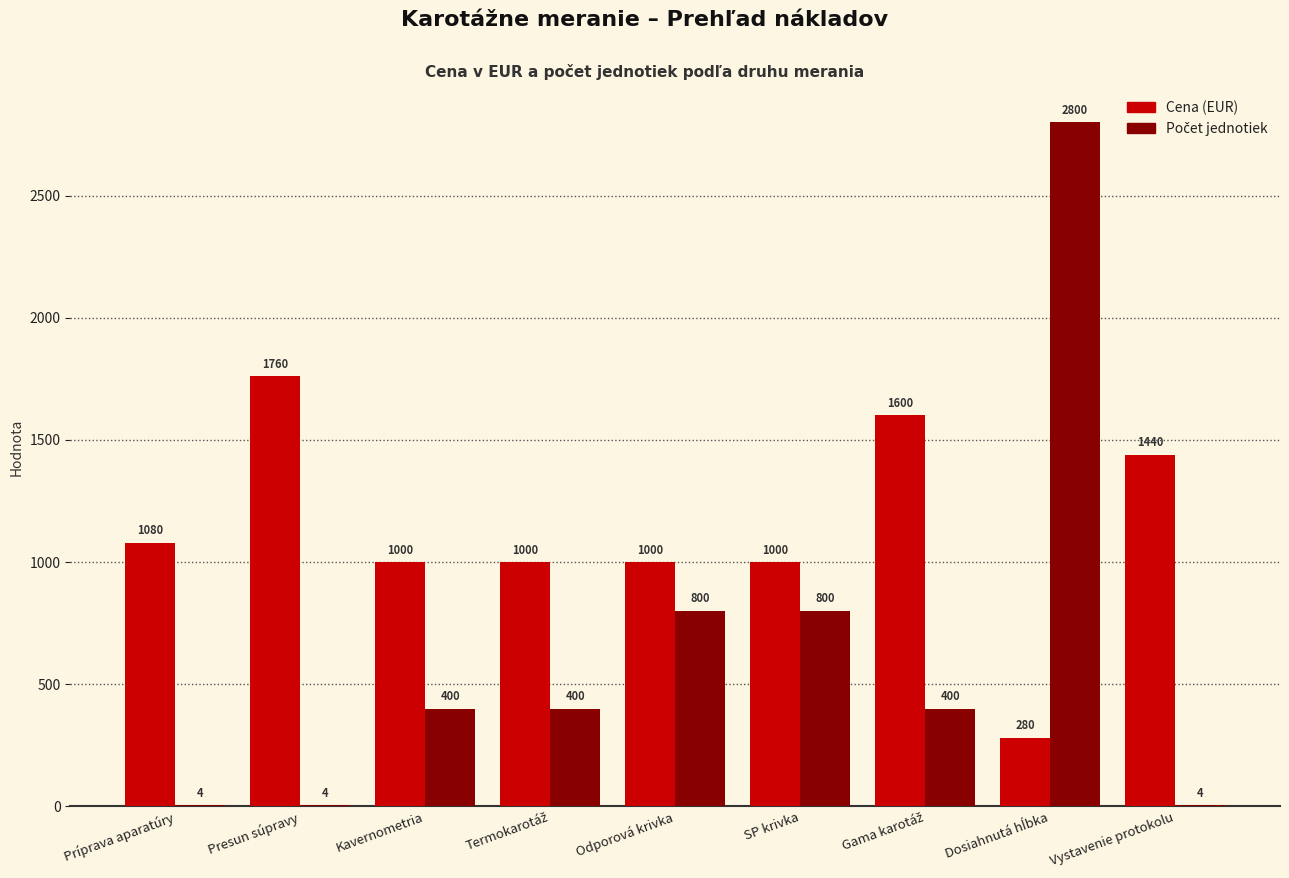

Which category has the highest value in the Cena (EUR) series?

Presun súpravy